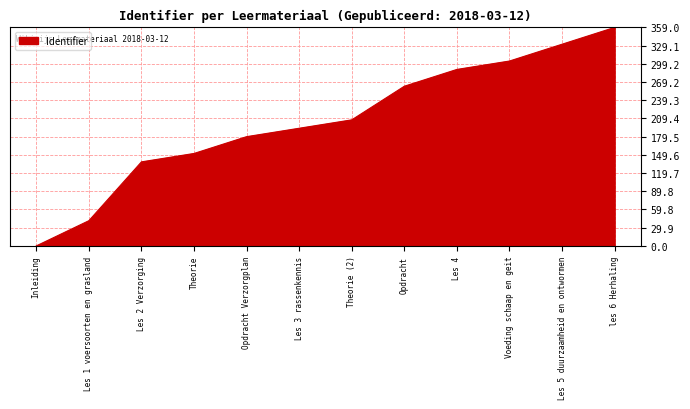

What is the change in value from Les 3 rassenkennis to les 6 Herhaling?

+165.7